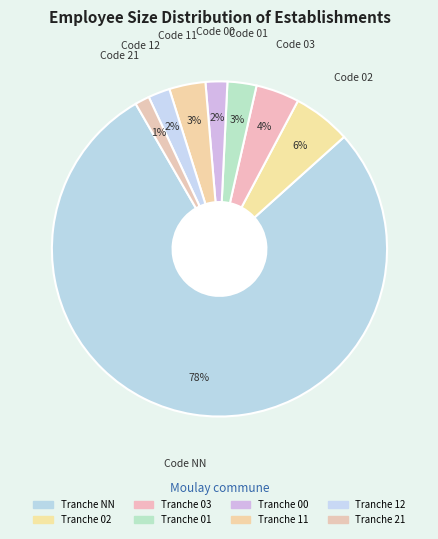

Is there any slice that represents more than half of the pie?

Yes